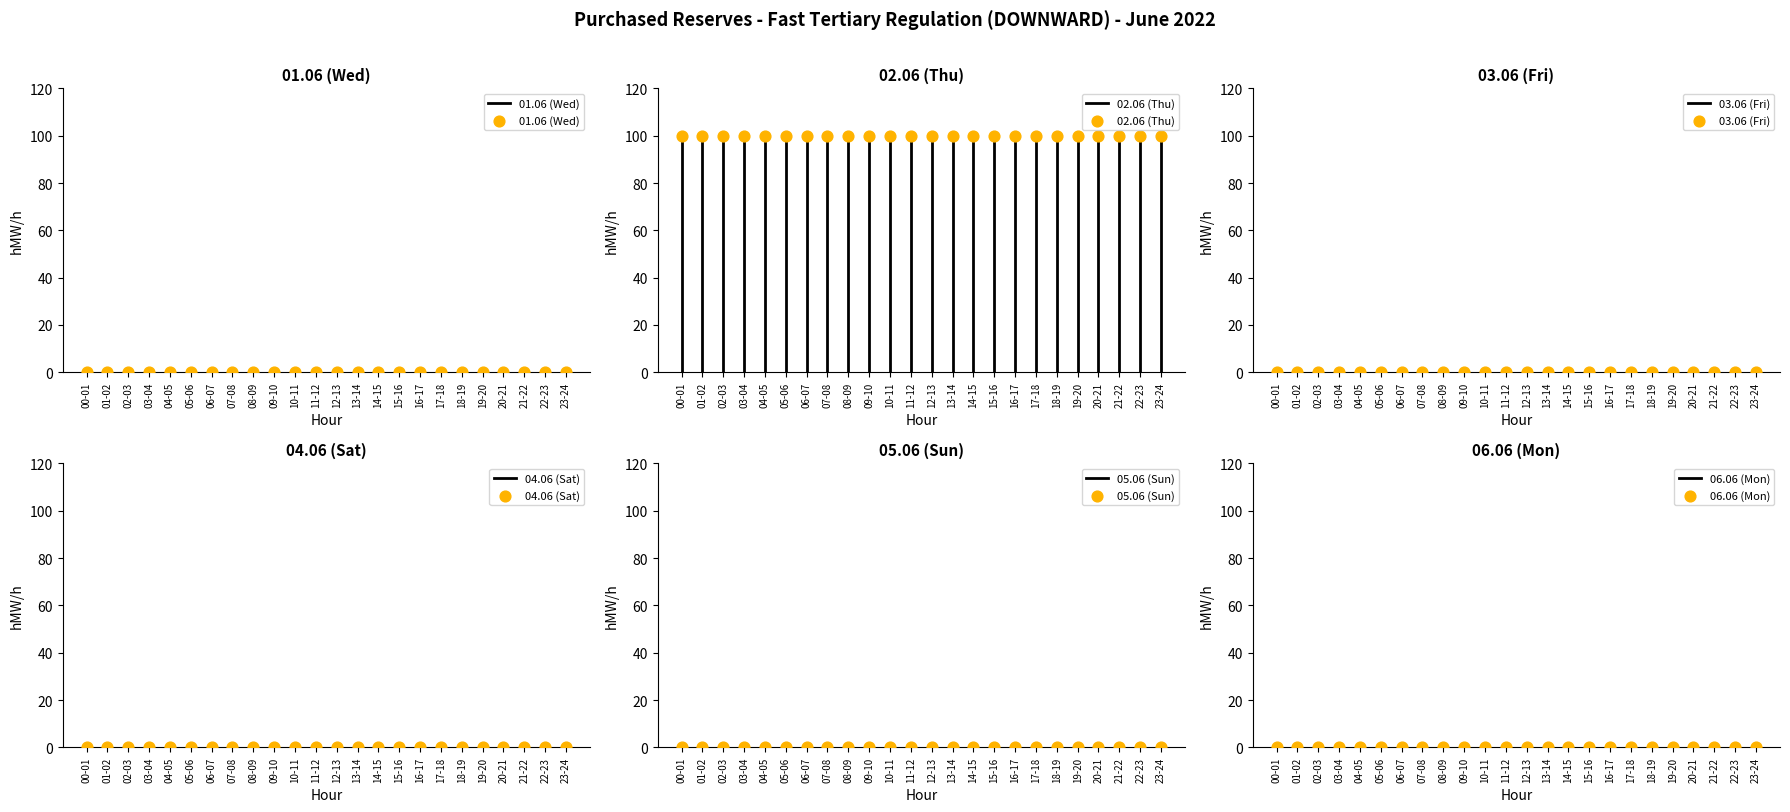

Which series has the largest total across all categories?

02.06 (Thu)